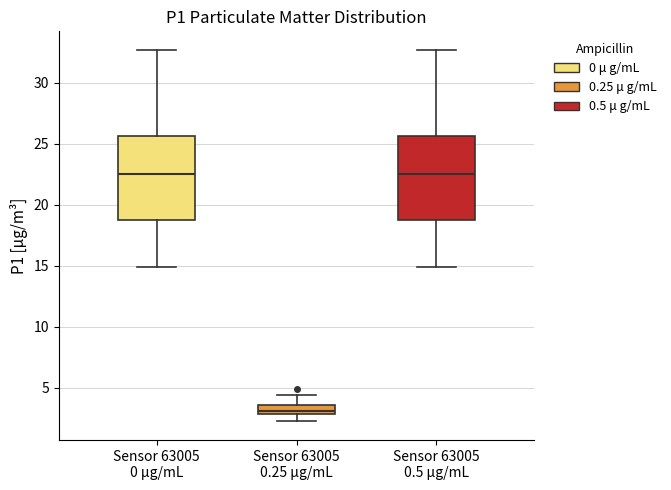

Where does the lower whisker of the box for Sensor 63005 0.5 µg/mL end on the y-axis? The values are not printed on the chart, so give them approximately, as read against the axis.

15.0